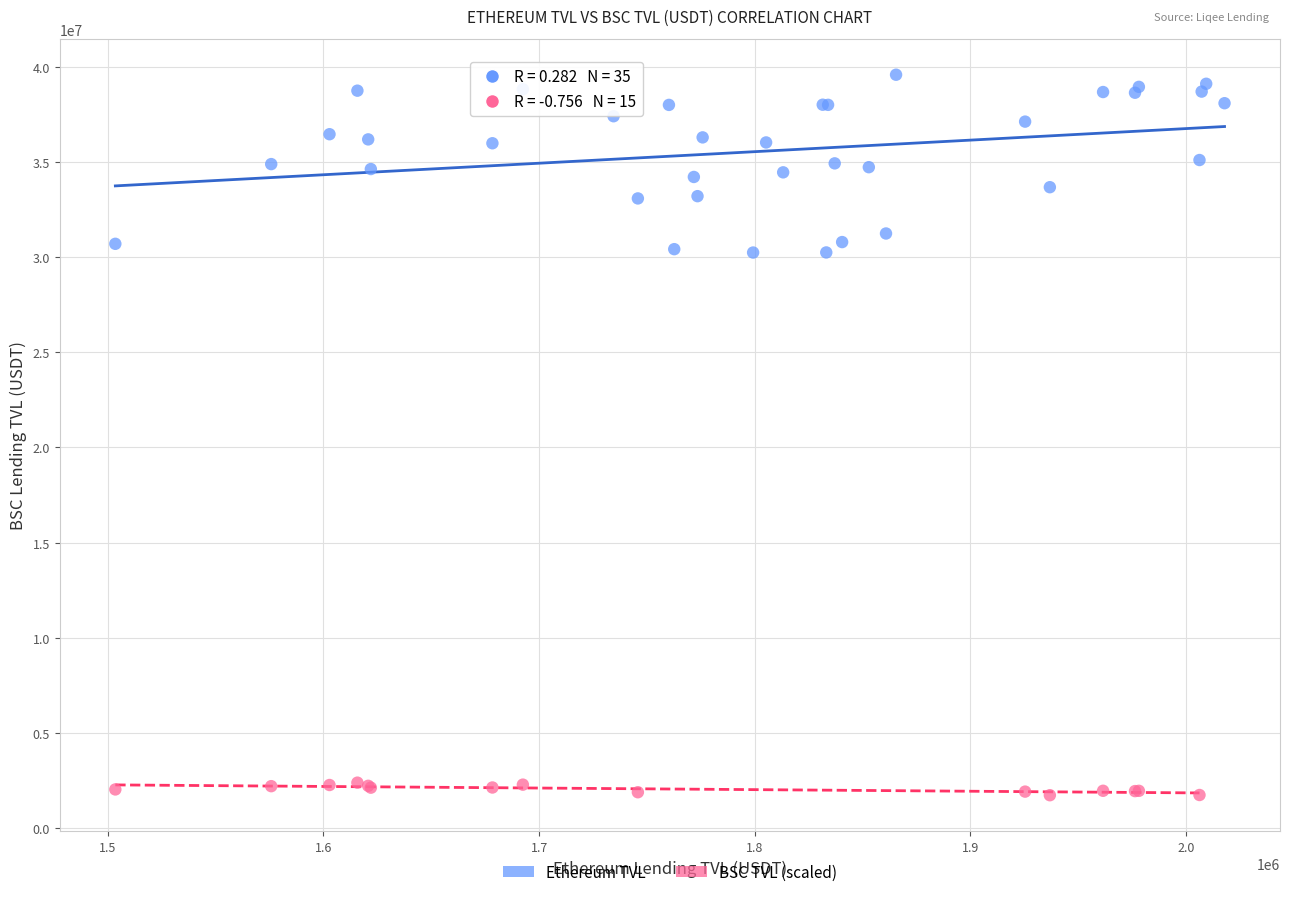

Which series has the widest spread of Y values?

Ethereum TVL